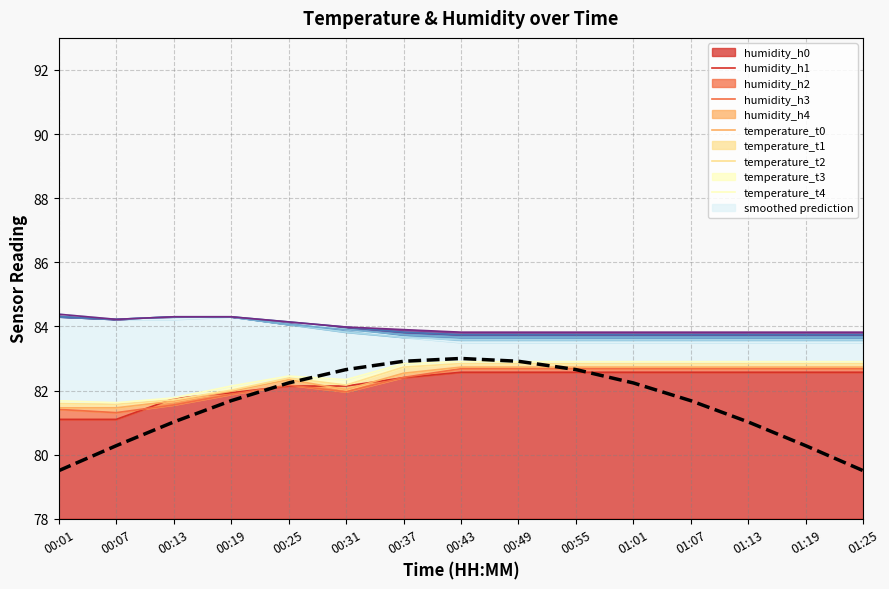

What is the sum of the values at 00:07 and 00:19?

162.0